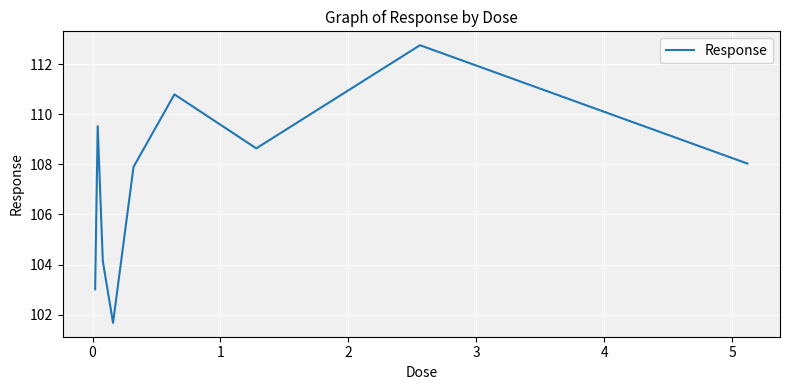

True or false: there are more than 1 points higher than both neighbors.

True